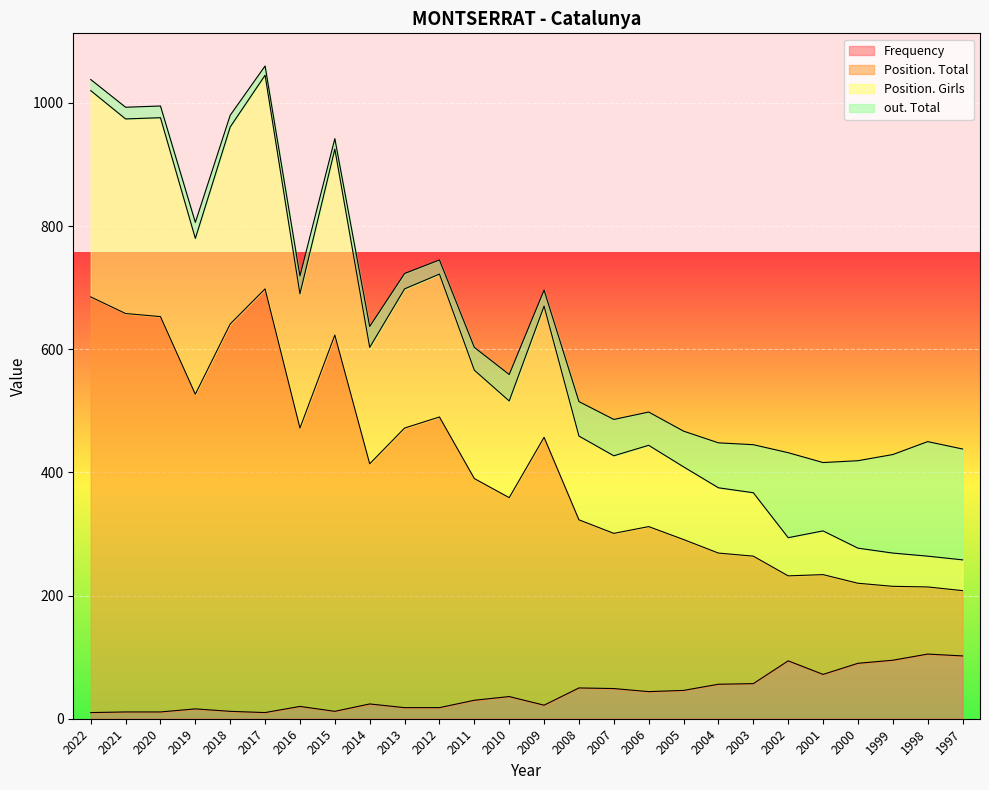

What is the total value across all series at 2011?

603